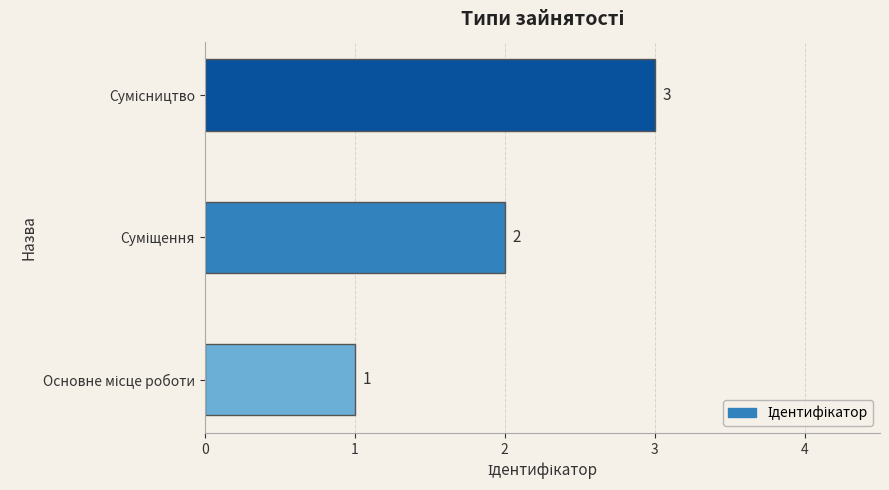

What is the maximum value shown in the chart?

3